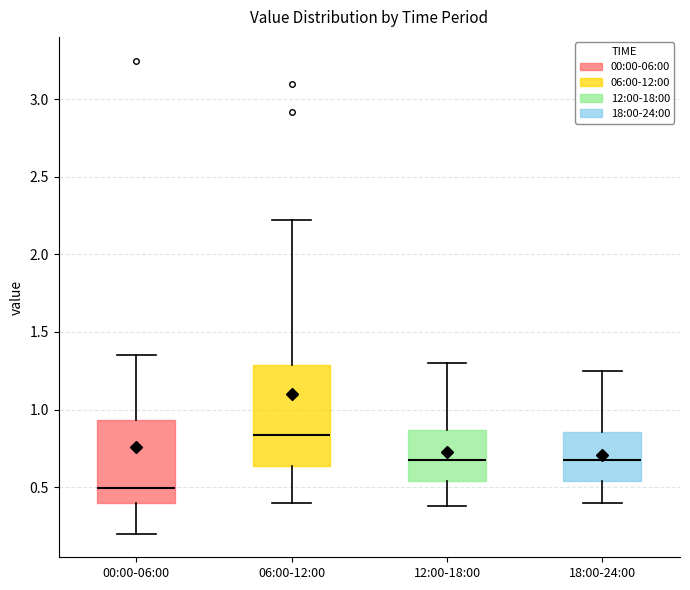

Reading left to right, transcribe this box plot: for each box, give where its median line is, the range the box spans, and where its two whiskers end, as read against the y-axis. The values are not printed on the chart, so give them approximately, as read against the axis.

00:00-06:00: median 0.50, box 0.40 to 0.95, whiskers 0.20 to 1.35
06:00-12:00: median 0.85, box 0.65 to 1.30, whiskers 0.40 to 2.20
12:00-18:00: median 0.70, box 0.55 to 0.85, whiskers 0.40 to 1.30
18:00-24:00: median 0.70, box 0.55 to 0.85, whiskers 0.40 to 1.25